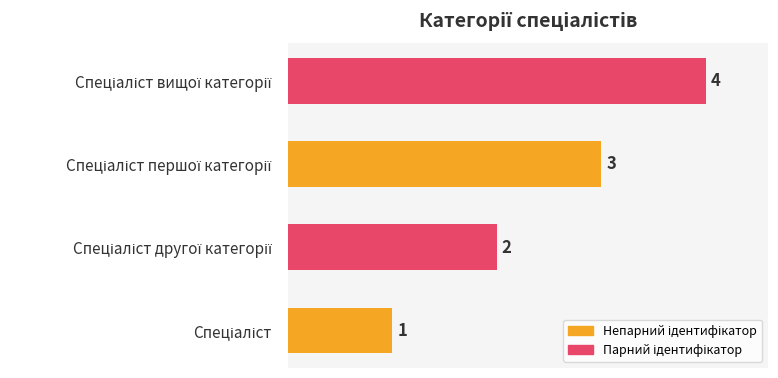

What is the sum of all values?

10